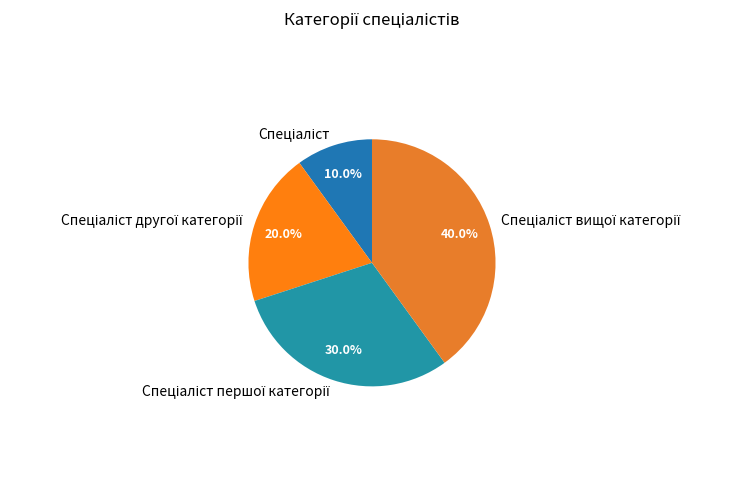

Is there any slice that represents more than half of the pie?

No